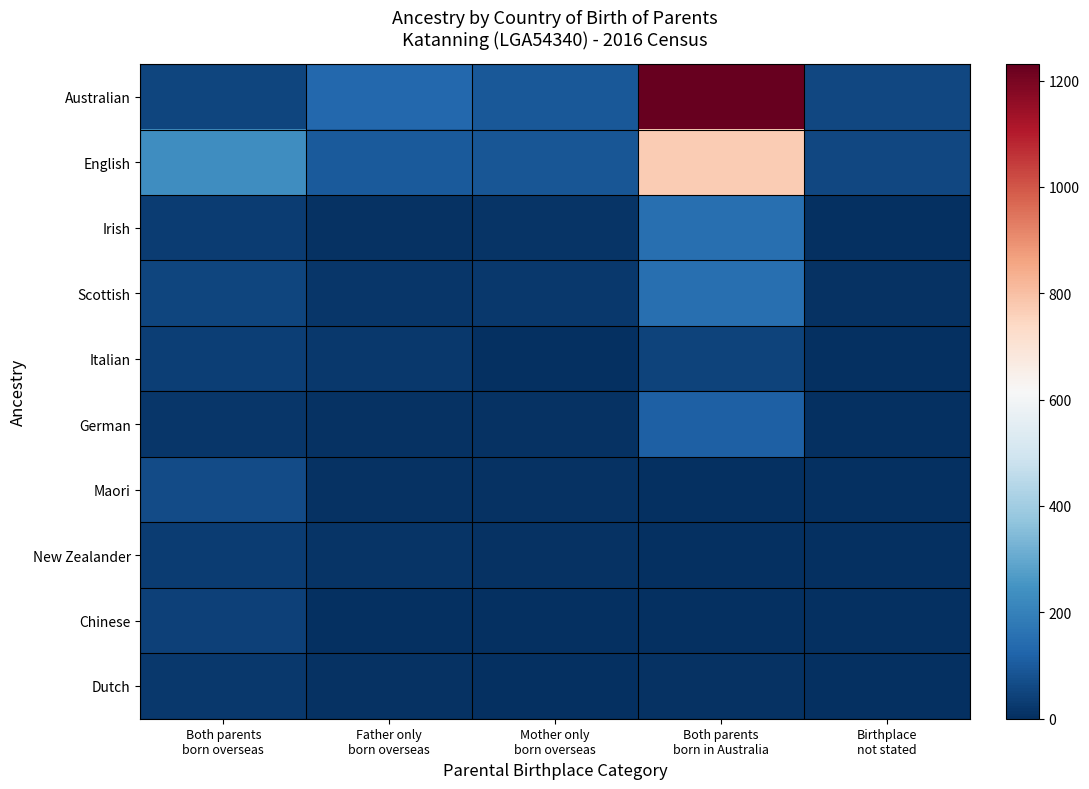

At Both parents born overseas, list the series in order from largest to smallest.

English, Maori, Australian, Scottish, Chinese, Italian, New Zealander, Irish, Dutch, German